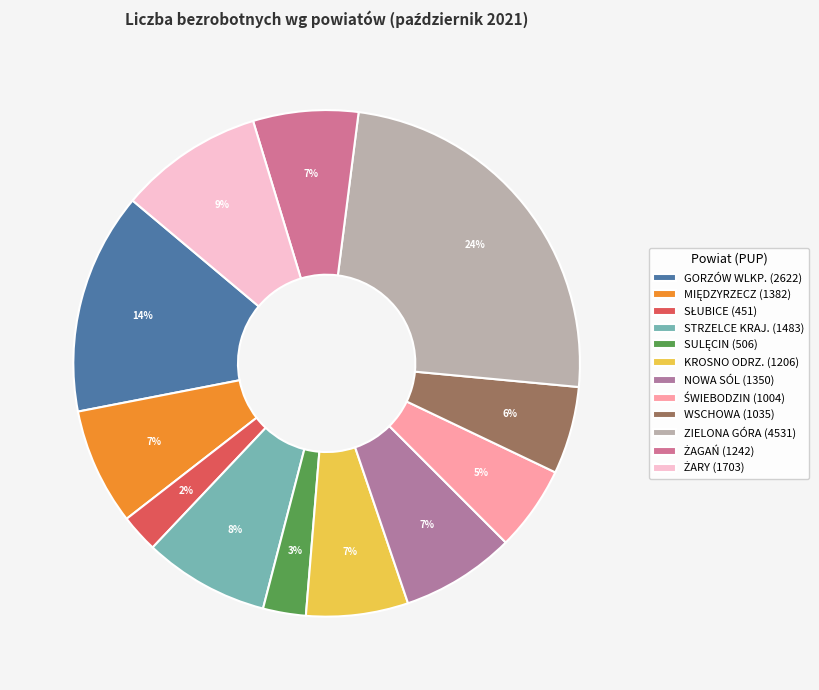

Rank the categories by value from lowest to highest.

SŁUBICE, SULĘCIN, ŚWIEBODZIN, WSCHOWA, KROSNO ODRZ., ŻAGAŃ, NOWA SÓL, MIĘDZYRZECZ, STRZELCE KRAJ., ŻARY, GORZÓW WLKP., ZIELONA GÓRA